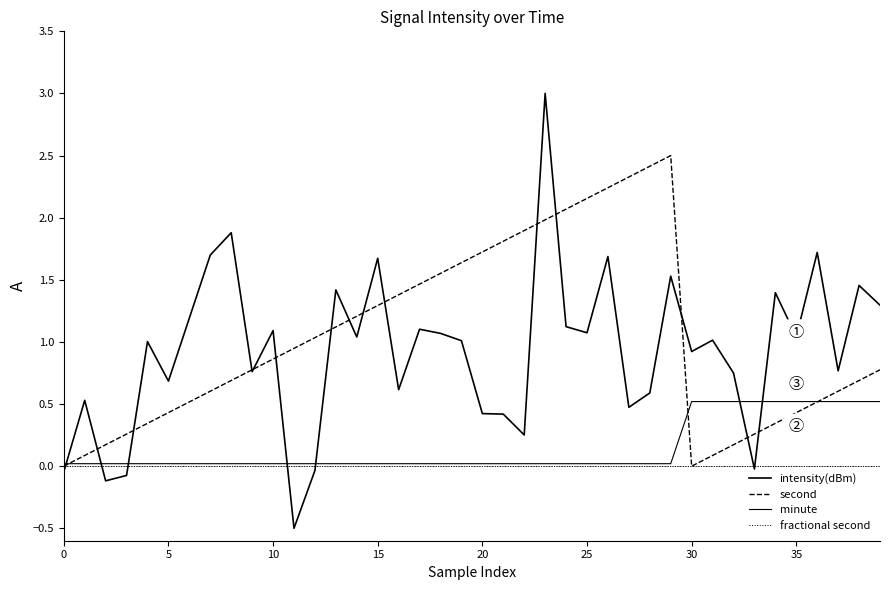

At which category is the sum across all series the highest?

23